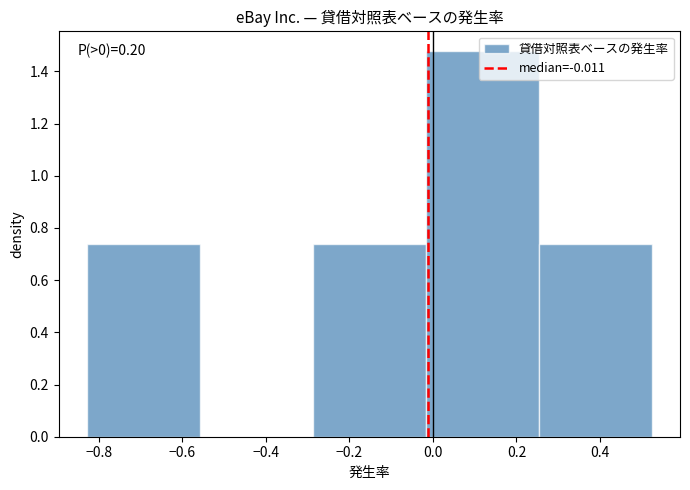

Over which range of the x-axis is the bar tallest?

-0.02 to 0.26